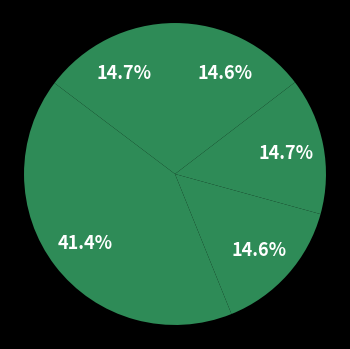

Which slice is the largest?

ESTRADA LINHA SANEPAR